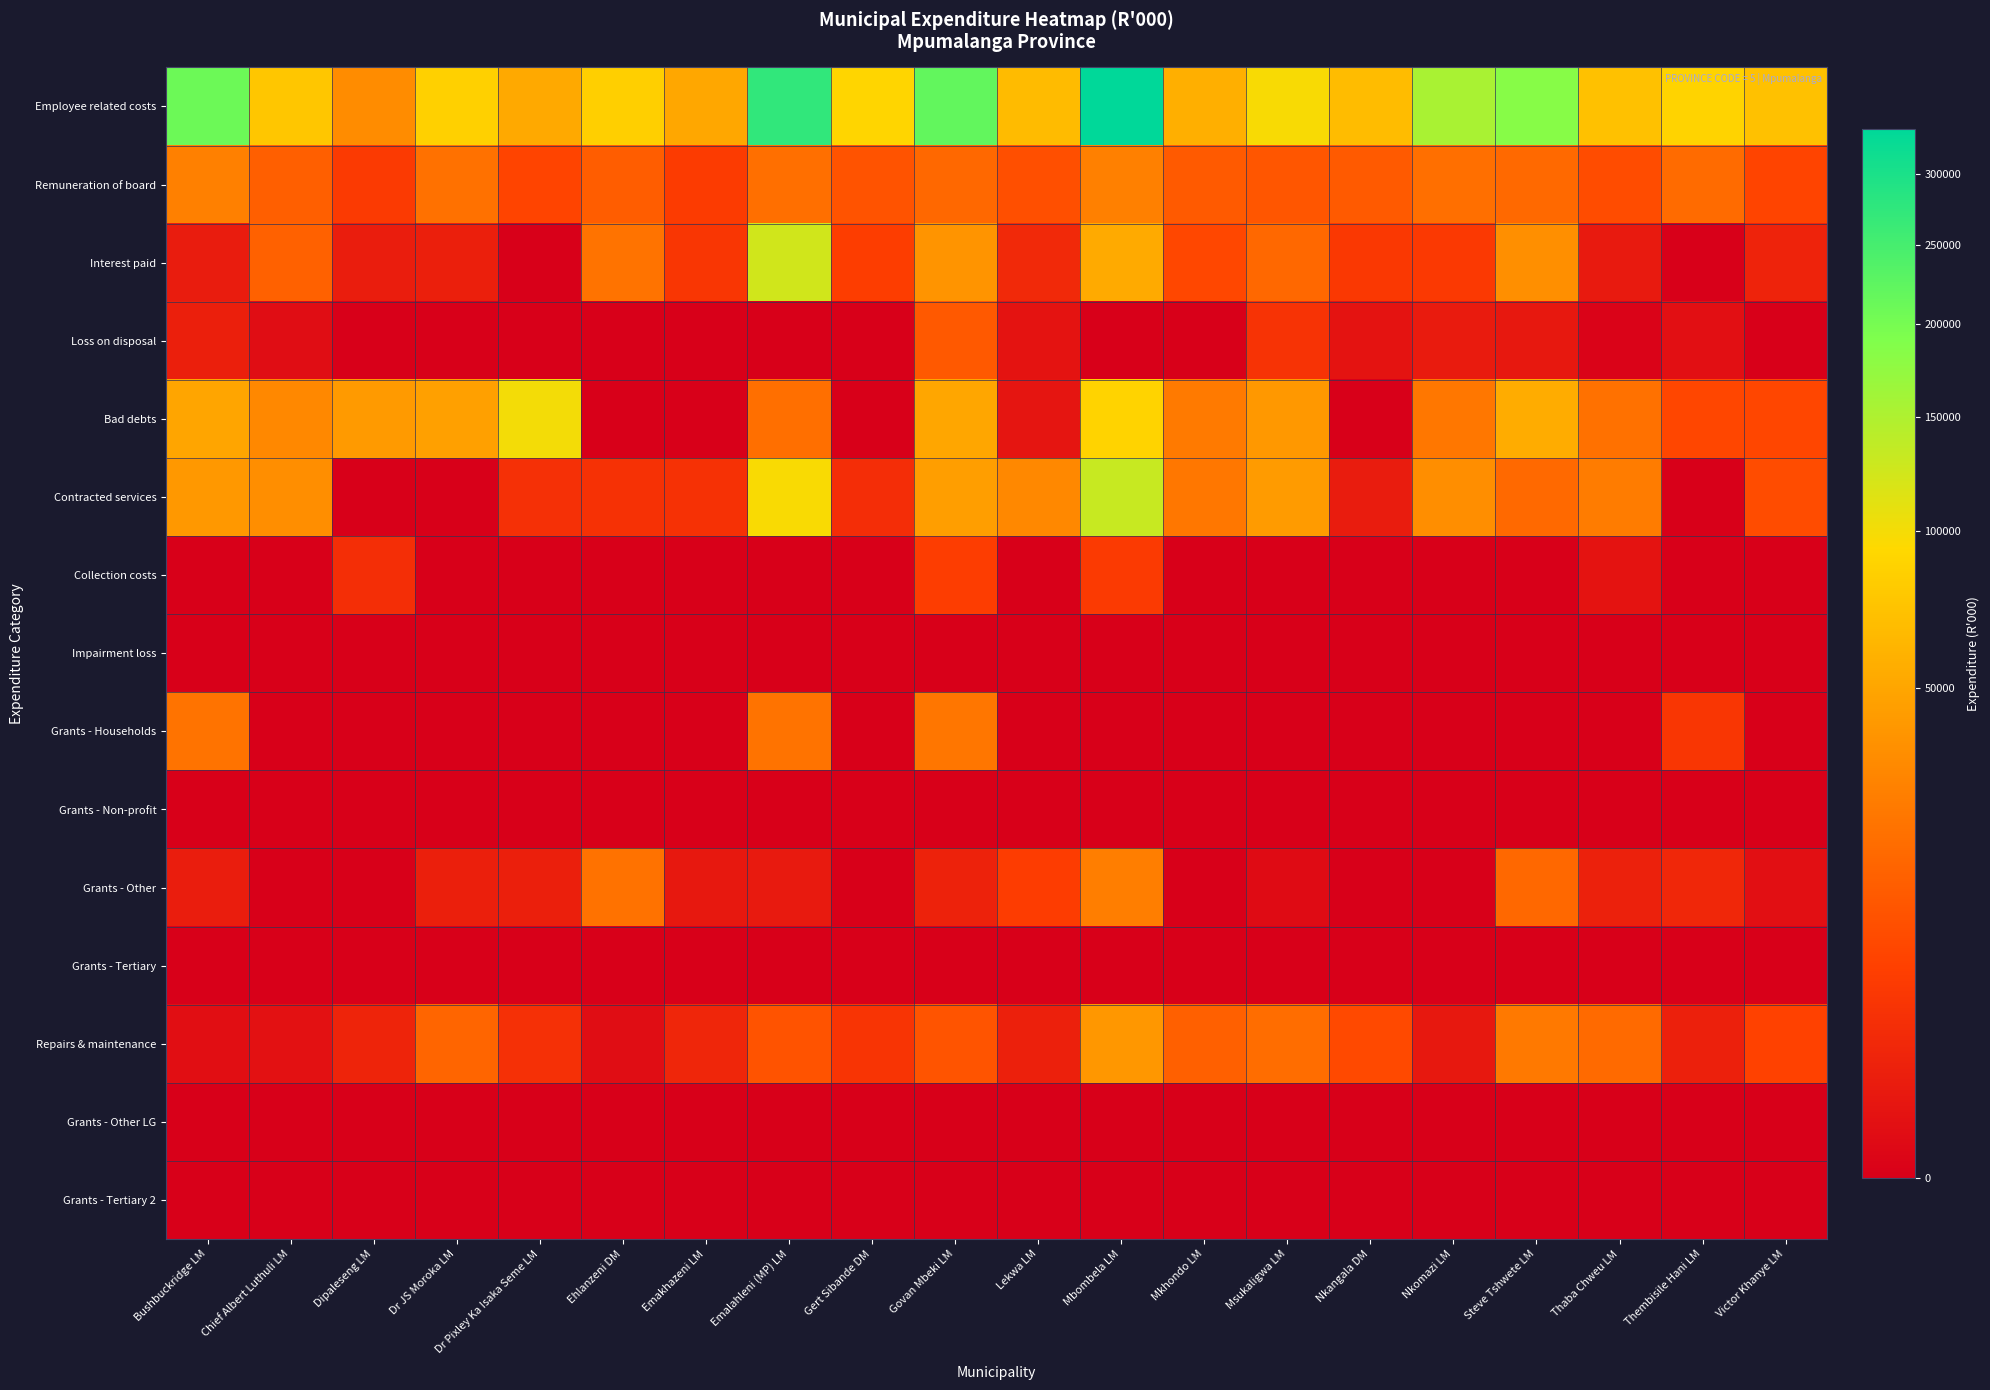

Reading left to right, what are all the values shown in this chart?

Employee related costs: Bushbuckridge LM=209807	Chief Albert Luthuli LM=75877	Dipaleseng LM=34111	Dr JS Moroka LM=84461	Dr Pixley Ka Isaka Seme LM=52664	Ehlanzeni DM=84254	Emakhazeni LM=51176	Emalahleni (MP) LM=273021	Gert Sibande DM=90242	Govan Mbeki LM=219119	Lekwa LM=66739	Mbombela LM=335005	Mkhondo LM=56493	Msukaligwa LM=97230	Nkangala DM=67393	Nkomazi LM=154711	Steve Tshwete LM=183582	Thaba Chweu LM=71117	Thembisile Hani LM=87848	Victor Khanye LM=71901
Remuneration of board: Bushbuckridge LM=27764	Chief Albert Luthuli LM=14113	Dipaleseng LM=4923	Dr JS Moroka LM=21019	Dr Pixley Ka Isaka Seme LM=6982	Ehlanzeni DM=13652	Emakhazeni LM=5070	Emalahleni (MP) LM=20086	Gert Sibande DM=10469	Govan Mbeki LM=17352	Lekwa LM=9496	Mbombela LM=27887	Mkhondo LM=12840	Msukaligwa LM=11628	Nkangala DM=12691	Nkomazi LM=20292	Steve Tshwete LM=17894	Thaba Chweu LM=8884	Thembisile Hani LM=18332	Victor Khanye LM=6933
Interest paid: Bushbuckridge LM=774	Chief Albert Luthuli LM=14855	Dipaleseng LM=932	Dr JS Moroka LM=1055	Dr Pixley Ka Isaka Seme LM=0	Ehlanzeni DM=21860	Emakhazeni LM=4080	Emalahleni (MP) LM=124062	Gert Sibande DM=5542	Govan Mbeki LM=38322	Lekwa LM=2055	Mbombela LM=53367	Mkhondo LM=7528	Msukaligwa LM=17578	Nkangala DM=4489	Nkomazi LM=4666	Steve Tshwete LM=35901	Thaba Chweu LM=661	Thembisile Hani LM=0	Victor Khanye LM=1408
Loss on disposal: Bushbuckridge LM=1062	Chief Albert Luthuli LM=142	Dipaleseng LM=0	Dr JS Moroka LM=0	Dr Pixley Ka Isaka Seme LM=0	Ehlanzeni DM=0	Emakhazeni LM=0	Emalahleni (MP) LM=0	Gert Sibande DM=0	Govan Mbeki LM=12343	Lekwa LM=323	Mbombela LM=0	Mkhondo LM=0	Msukaligwa LM=3509	Nkangala DM=344	Nkomazi LM=741	Steve Tshwete LM=558	Thaba Chweu LM=5	Thembisile Hani LM=177	Victor Khanye LM=0
Bad debts: Bushbuckridge LM=49589	Chief Albert Luthuli LM=32271	Dipaleseng LM=42222	Dr JS Moroka LM=46112	Dr Pixley Ka Isaka Seme LM=100446	Ehlanzeni DM=0	Emakhazeni LM=0	Emalahleni (MP) LM=20224	Gert Sibande DM=0	Govan Mbeki LM=50036	Lekwa LM=402	Mbombela LM=88515	Mkhondo LM=25075	Msukaligwa LM=41112	Nkangala DM=0	Nkomazi LM=23821	Steve Tshwete LM=55206	Thaba Chweu LM=21196	Thembisile Hani LM=7439	Victor Khanye LM=7439
Contracted services: Bushbuckridge LM=41297	Chief Albert Luthuli LM=35042	Dipaleseng LM=0	Dr JS Moroka LM=0	Dr Pixley Ka Isaka Seme LM=3115	Ehlanzeni DM=3322	Emakhazeni LM=3272	Emalahleni (MP) LM=96759	Gert Sibande DM=2587	Govan Mbeki LM=45196	Lekwa LM=32013	Mbombela LM=130892	Mkhondo LM=23697	Msukaligwa LM=43322	Nkangala DM=843	Nkomazi LM=35292	Steve Tshwete LM=17840	Thaba Chweu LM=25961	Thembisile Hani LM=0	Victor Khanye LM=8855
Collection costs: Bushbuckridge LM=0	Chief Albert Luthuli LM=0	Dipaleseng LM=2758	Dr JS Moroka LM=0	Dr Pixley Ka Isaka Seme LM=0	Ehlanzeni DM=0	Emakhazeni LM=0	Emalahleni (MP) LM=0	Gert Sibande DM=0	Govan Mbeki LM=5411	Lekwa LM=0	Mbombela LM=4968	Mkhondo LM=0	Msukaligwa LM=0	Nkangala DM=0	Nkomazi LM=0	Steve Tshwete LM=0	Thaba Chweu LM=303	Thembisile Hani LM=0	Victor Khanye LM=0
Impairment loss: Bushbuckridge LM=0	Chief Albert Luthuli LM=0	Dipaleseng LM=0	Dr JS Moroka LM=0	Dr Pixley Ka Isaka Seme LM=0	Ehlanzeni DM=0	Emakhazeni LM=0	Emalahleni (MP) LM=0	Gert Sibande DM=0	Govan Mbeki LM=0	Lekwa LM=0	Mbombela LM=0	Mkhondo LM=0	Msukaligwa LM=0	Nkangala DM=0	Nkomazi LM=0	Steve Tshwete LM=0	Thaba Chweu LM=0	Thembisile Hani LM=0	Victor Khanye LM=0
Grants - Households: Bushbuckridge LM=21918	Chief Albert Luthuli LM=0	Dipaleseng LM=0	Dr JS Moroka LM=0	Dr Pixley Ka Isaka Seme LM=0	Ehlanzeni DM=0	Emakhazeni LM=0	Emalahleni (MP) LM=21918	Gert Sibande DM=0	Govan Mbeki LM=23112	Lekwa LM=0	Mbombela LM=0	Mkhondo LM=0	Msukaligwa LM=0	Nkangala DM=0	Nkomazi LM=0	Steve Tshwete LM=0	Thaba Chweu LM=0	Thembisile Hani LM=4131	Victor Khanye LM=0
Grants - Non-profit: Bushbuckridge LM=0	Chief Albert Luthuli LM=0	Dipaleseng LM=0	Dr JS Moroka LM=0	Dr Pixley Ka Isaka Seme LM=0	Ehlanzeni DM=0	Emakhazeni LM=0	Emalahleni (MP) LM=0	Gert Sibande DM=0	Govan Mbeki LM=0	Lekwa LM=0	Mbombela LM=0	Mkhondo LM=0	Msukaligwa LM=0	Nkangala DM=0	Nkomazi LM=0	Steve Tshwete LM=0	Thaba Chweu LM=0	Thembisile Hani LM=0	Victor Khanye LM=0
Grants - Other: Bushbuckridge LM=924	Chief Albert Luthuli LM=0	Dipaleseng LM=0	Dr JS Moroka LM=1063	Dr Pixley Ka Isaka Seme LM=1084	Ehlanzeni DM=21594	Emakhazeni LM=542	Emalahleni (MP) LM=665	Gert Sibande DM=0	Govan Mbeki LM=1335	Lekwa LM=5323	Mbombela LM=26833	Mkhondo LM=0	Msukaligwa LM=89	Nkangala DM=0	Nkomazi LM=0	Steve Tshwete LM=17295	Thaba Chweu LM=1239	Thembisile Hani LM=1864	Victor Khanye LM=177
Grants - Tertiary: Bushbuckridge LM=0	Chief Albert Luthuli LM=0	Dipaleseng LM=0	Dr JS Moroka LM=0	Dr Pixley Ka Isaka Seme LM=0	Ehlanzeni DM=0	Emakhazeni LM=0	Emalahleni (MP) LM=0	Gert Sibande DM=0	Govan Mbeki LM=0	Lekwa LM=0	Mbombela LM=0	Mkhondo LM=0	Msukaligwa LM=0	Nkangala DM=0	Nkomazi LM=0	Steve Tshwete LM=0	Thaba Chweu LM=0	Thembisile Hani LM=0	Victor Khanye LM=0
Repairs & maintenance: Bushbuckridge LM=167	Chief Albert Luthuli LM=249	Dipaleseng LM=1541	Dr JS Moroka LM=16137	Dr Pixley Ka Isaka Seme LM=2975	Ehlanzeni DM=141	Emakhazeni LM=1762	Emalahleni (MP) LM=10613	Gert Sibande DM=3745	Govan Mbeki LM=11001	Lekwa LM=1134	Mbombela LM=40215	Mkhondo LM=14561	Msukaligwa LM=19203	Nkangala DM=8132	Nkomazi LM=566	Steve Tshwete LM=24222	Thaba Chweu LM=18193	Thembisile Hani LM=1152	Victor Khanye LM=6349
Grants - Other LG: Bushbuckridge LM=0	Chief Albert Luthuli LM=0	Dipaleseng LM=0	Dr JS Moroka LM=0	Dr Pixley Ka Isaka Seme LM=0	Ehlanzeni DM=0	Emakhazeni LM=0	Emalahleni (MP) LM=0	Gert Sibande DM=0	Govan Mbeki LM=0	Lekwa LM=0	Mbombela LM=0	Mkhondo LM=0	Msukaligwa LM=0	Nkangala DM=0	Nkomazi LM=0	Steve Tshwete LM=0	Thaba Chweu LM=0	Thembisile Hani LM=0	Victor Khanye LM=0
Grants - Tertiary 2: Bushbuckridge LM=0	Chief Albert Luthuli LM=0	Dipaleseng LM=0	Dr JS Moroka LM=0	Dr Pixley Ka Isaka Seme LM=0	Ehlanzeni DM=0	Emakhazeni LM=0	Emalahleni (MP) LM=0	Gert Sibande DM=0	Govan Mbeki LM=0	Lekwa LM=0	Mbombela LM=0	Mkhondo LM=0	Msukaligwa LM=0	Nkangala DM=0	Nkomazi LM=0	Steve Tshwete LM=0	Thaba Chweu LM=0	Thembisile Hani LM=0	Victor Khanye LM=0